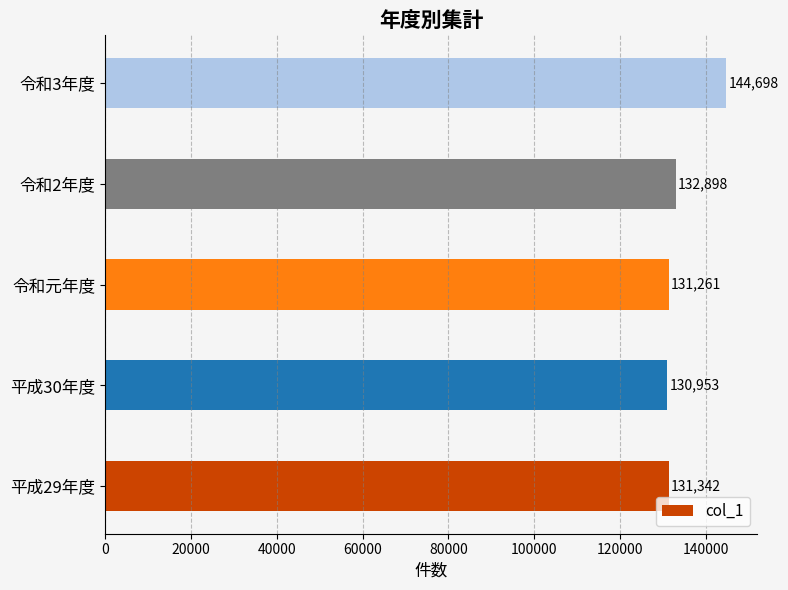

List the labels in order of value, largest first.

令和3年度, 令和2年度, 平成29年度, 令和元年度, 平成30年度